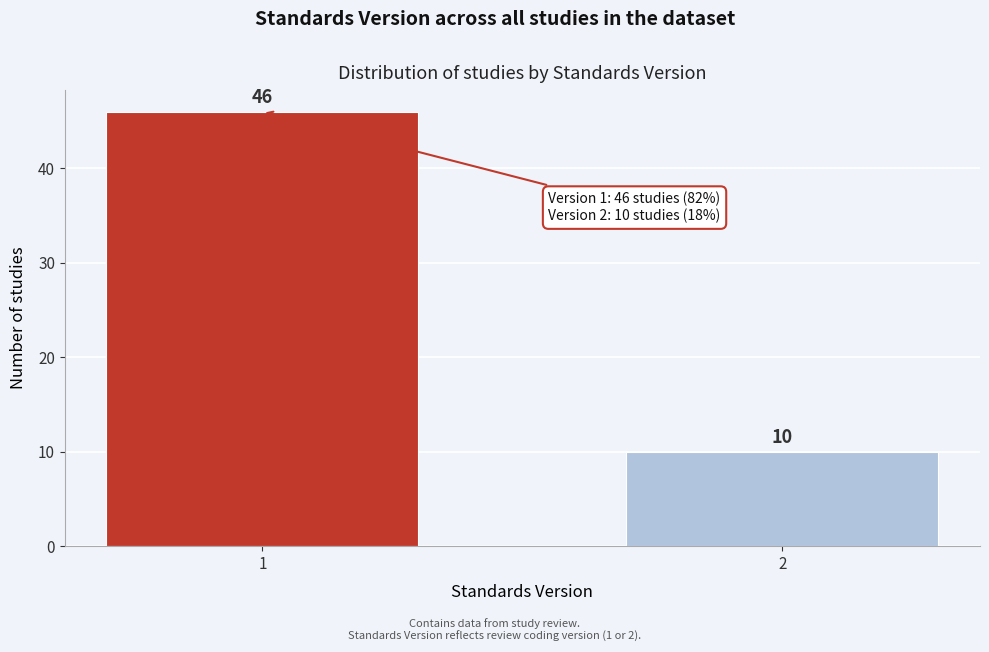

Reading right to left, what are all the values shown in this chart?

2=10	1=46